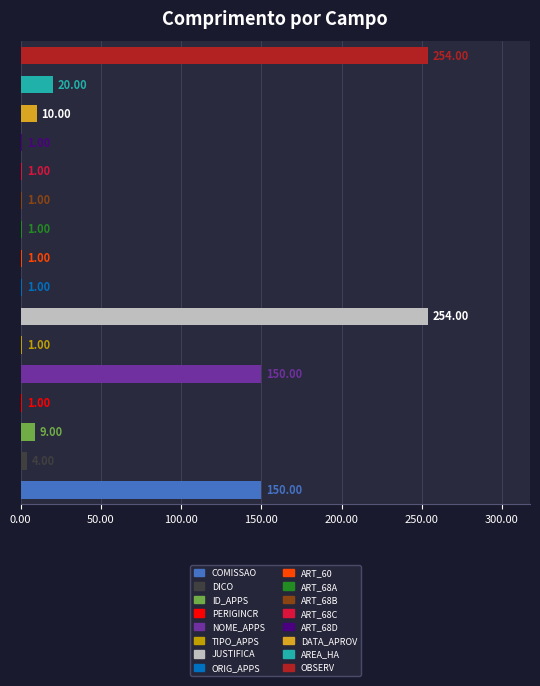

What is the average value?

54